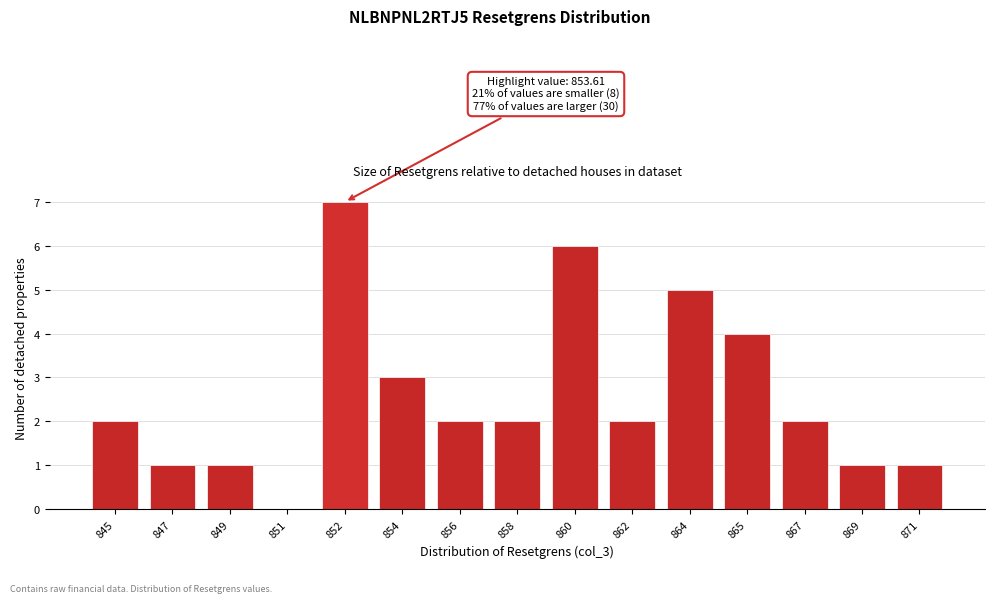

Reading right to left, list all the values displayed in this chart.

871=1	869=1	867=2	865=4	864=5	862=2	860=6	858=2	856=2	854=3	852=7	851=0	849=1	847=1	845=2